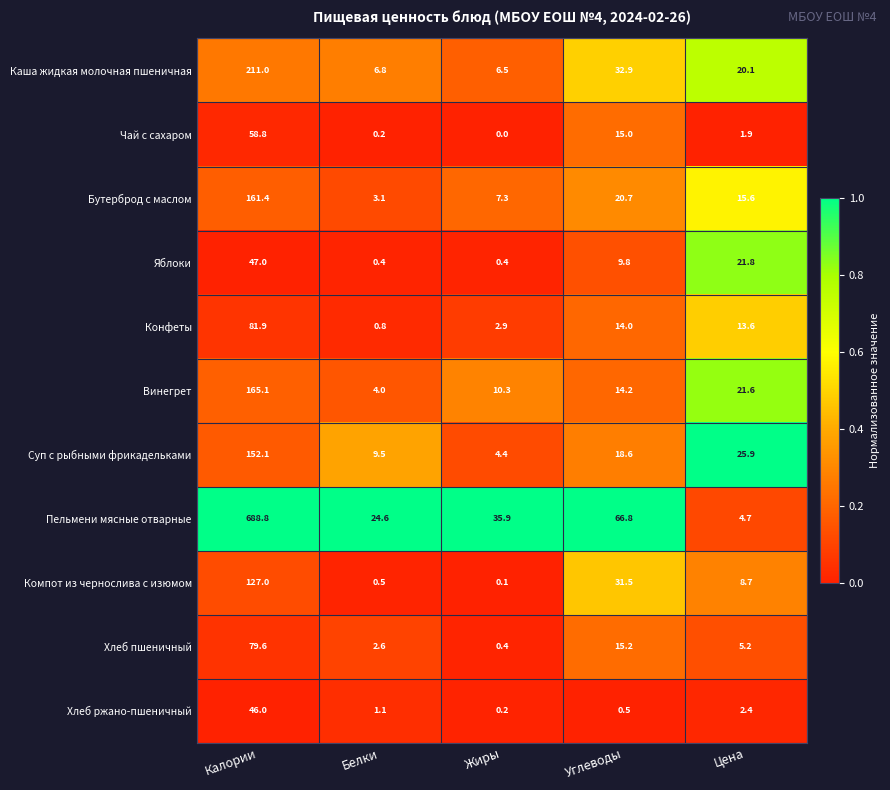

Where is Суп с рыбными фрикадельками nearest to the value 78?

Цена